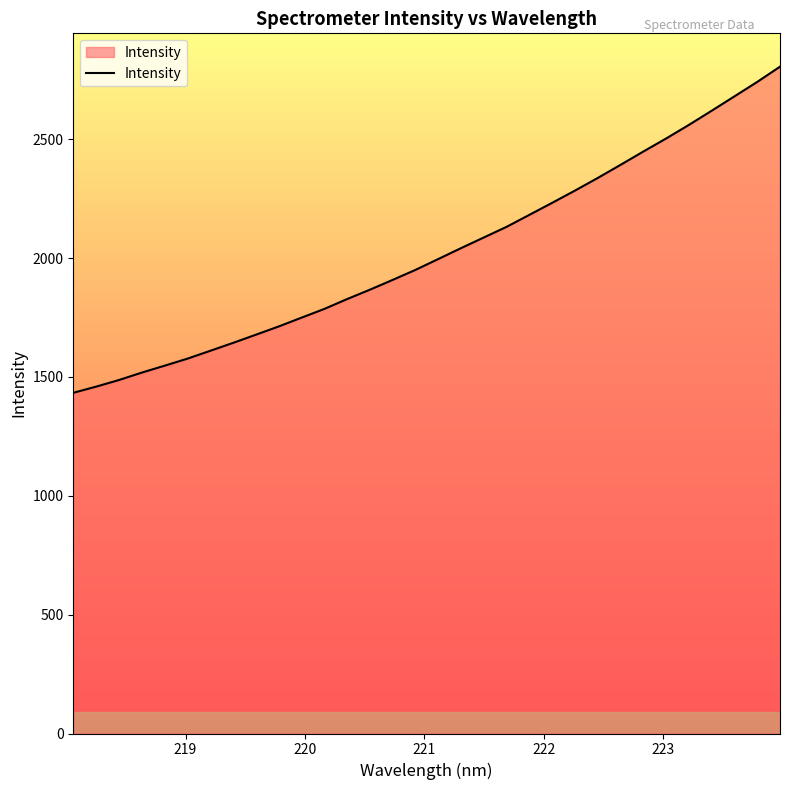

What is the maximum value shown in the chart?

2805.4